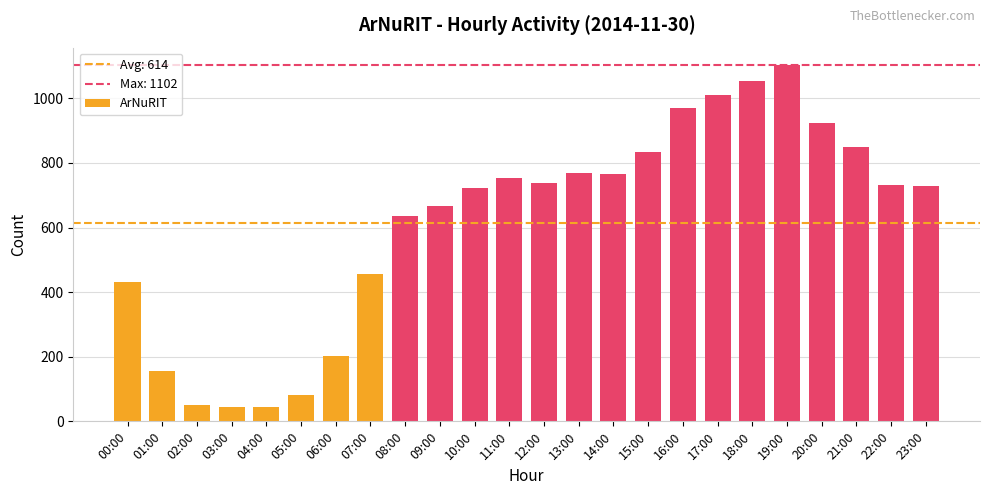

How many bars are there in total?

24